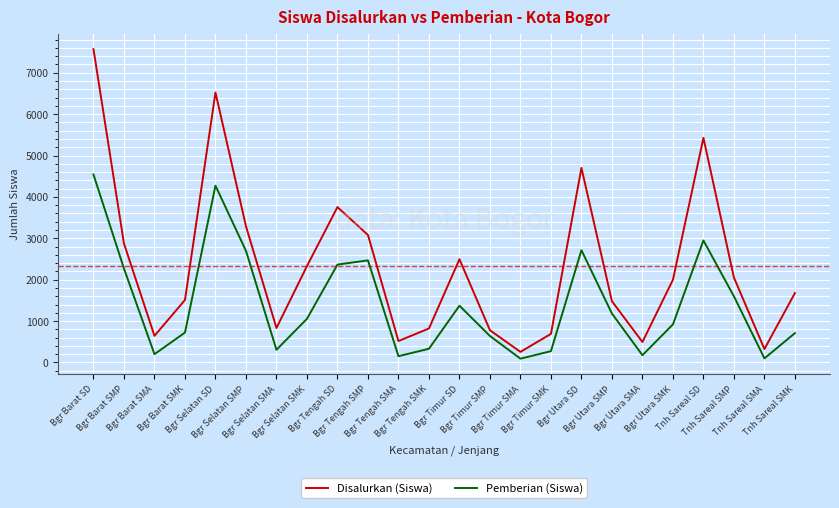

What are all the series names shown in the legend?

Disalurkan (Siswa), Pemberian (Siswa)